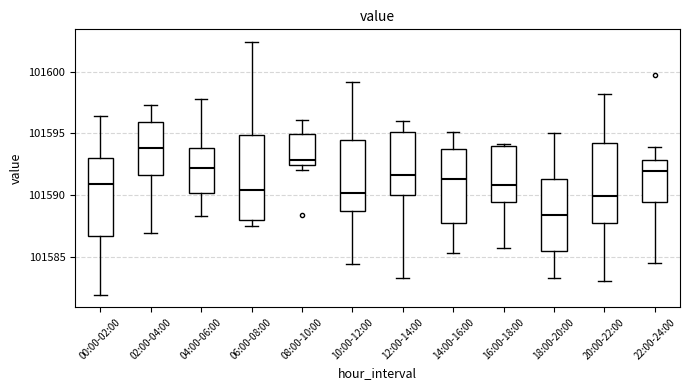

Reading left to right, read every box against the y-axis: the position of its median line, the range the box covers, and the ends of its whiskers. The values are not printed on the chart, so give them approximately, as read against the axis.

00:00-02:00: median 101591.0, box 101586.5 to 101593.0, whiskers 101582.0 to 101596.5
02:00-04:00: median 101594.0, box 101591.5 to 101596.0, whiskers 101587.0 to 101597.5
04:00-06:00: median 101592.0, box 101590.0 to 101594.0, whiskers 101588.5 to 101598.0
06:00-08:00: median 101590.5, box 101588.0 to 101595.0, whiskers 101587.5 to 101602.5
08:00-10:00: median 101593.0, box 101592.5 to 101595.0, whiskers 101592.0 to 101596.0
10:00-12:00: median 101590.0, box 101588.5 to 101594.5, whiskers 101584.5 to 101599.0
12:00-14:00: median 101591.5, box 101590.0 to 101595.0, whiskers 101583.5 to 101596.0
14:00-16:00: median 101591.5, box 101587.5 to 101594.0, whiskers 101585.5 to 101595.0
16:00-18:00: median 101591.0, box 101589.5 to 101594.0, whiskers 101585.5 to 101594.0 (just above the box's upper edge)
18:00-20:00: median 101588.5, box 101585.5 to 101591.5, whiskers 101583.5 to 101595.0
20:00-22:00: median 101590.0, box 101587.5 to 101594.0, whiskers 101583.0 to 101598.0
22:00-24:00: median 101592.0, box 101589.5 to 101593.0, whiskers 101584.5 to 101594.0